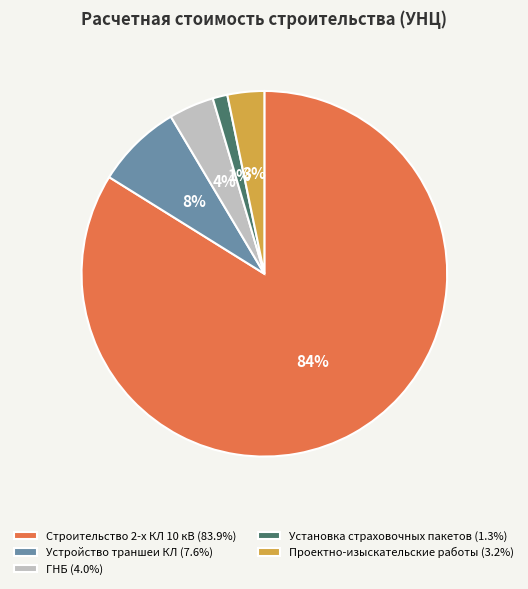

Between Устройство траншеи КЛ and ГНБ, which is larger?

Устройство траншеи КЛ